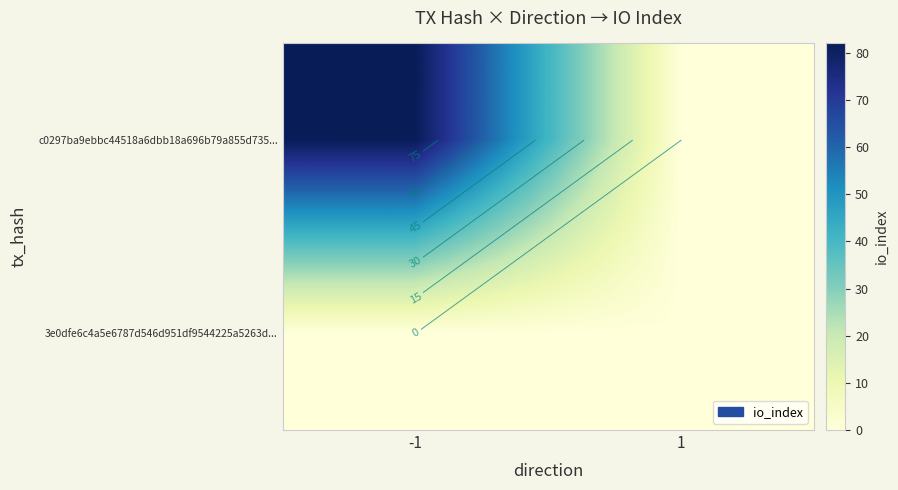

At which category does the chart reach its peak across all series?

-1